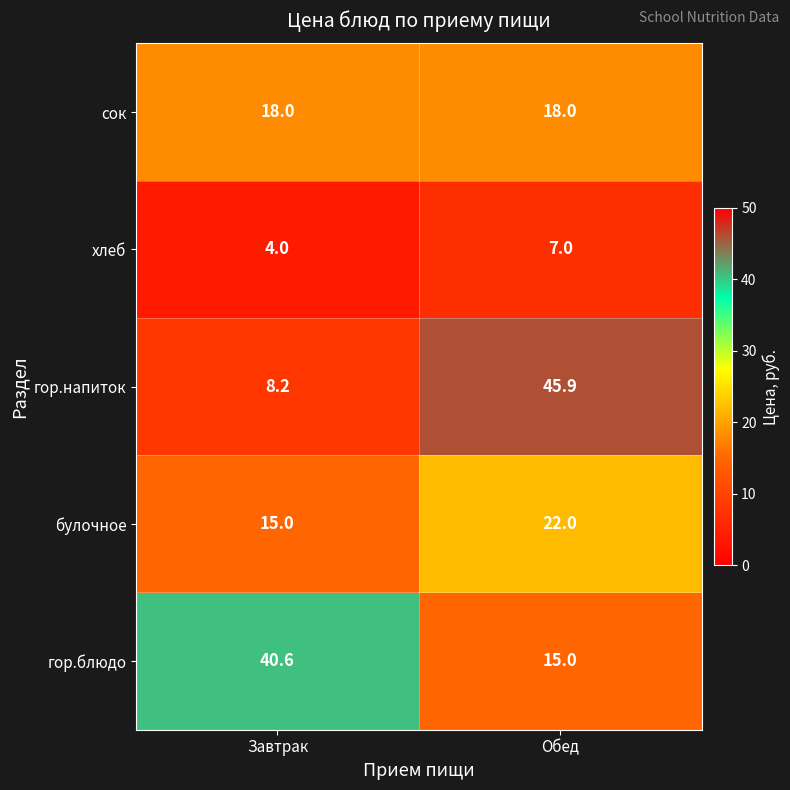

What is the total value across all series at Завтрак?

85.8